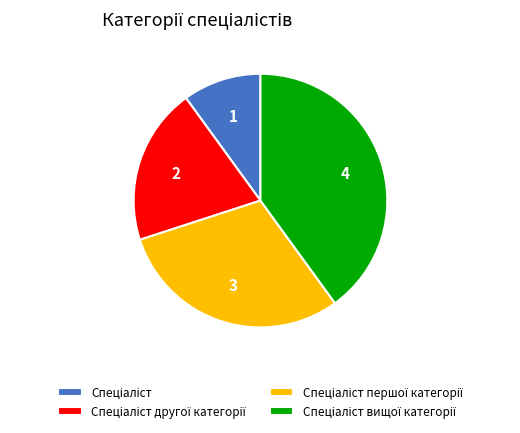

Is there a majority slice in this chart?

No